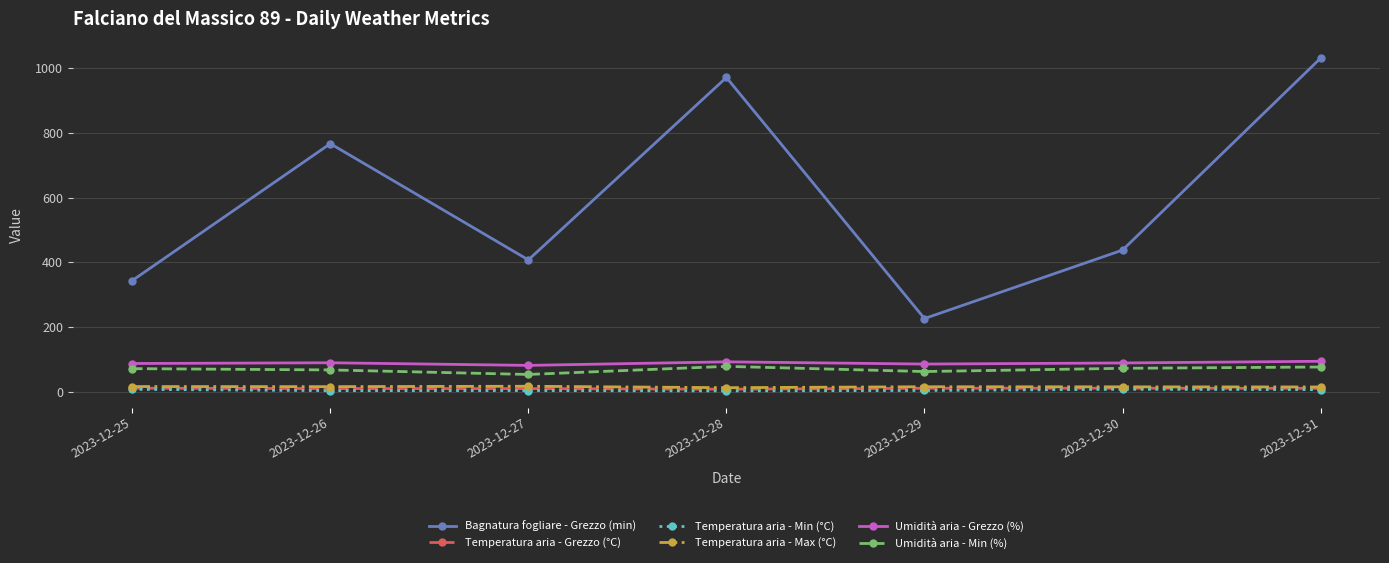

How many values in the Temperatura aria - Max (°C) series are below 16?

3